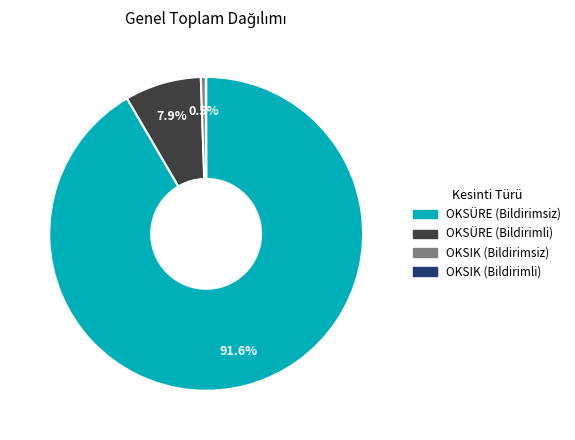

Which category accounts for the majority?

OKSÜRE (Bildirimsiz)